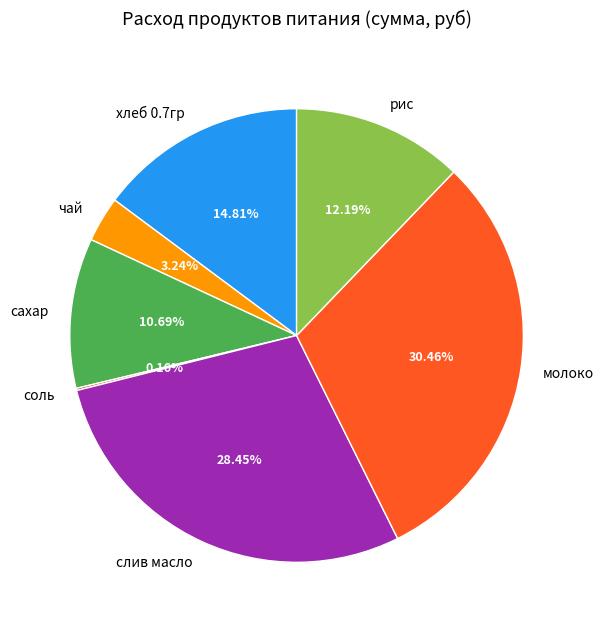

Combined, do слив масло and хлеб 0.7гр account for over 50%?

No